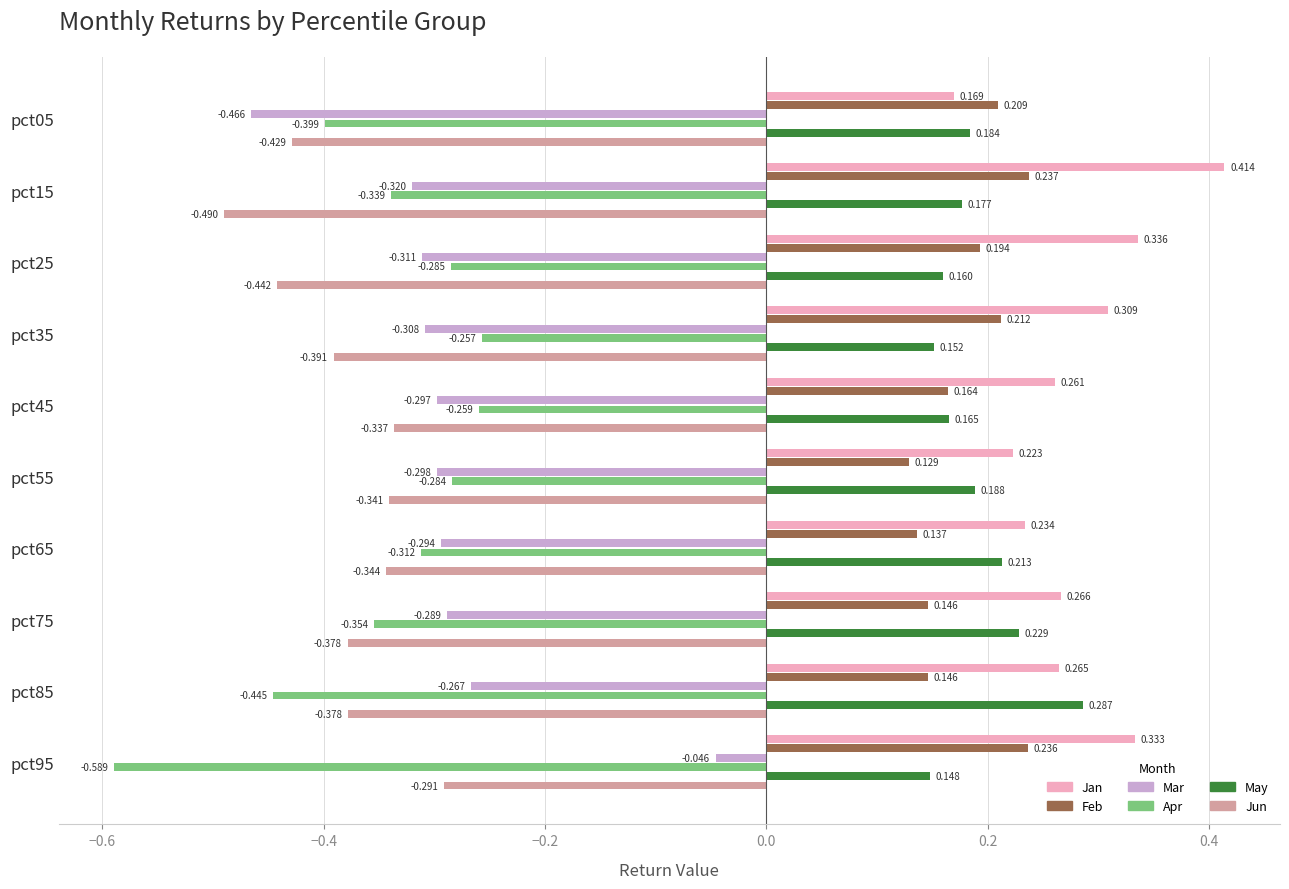

Which series has the widest spread of values?

Mar